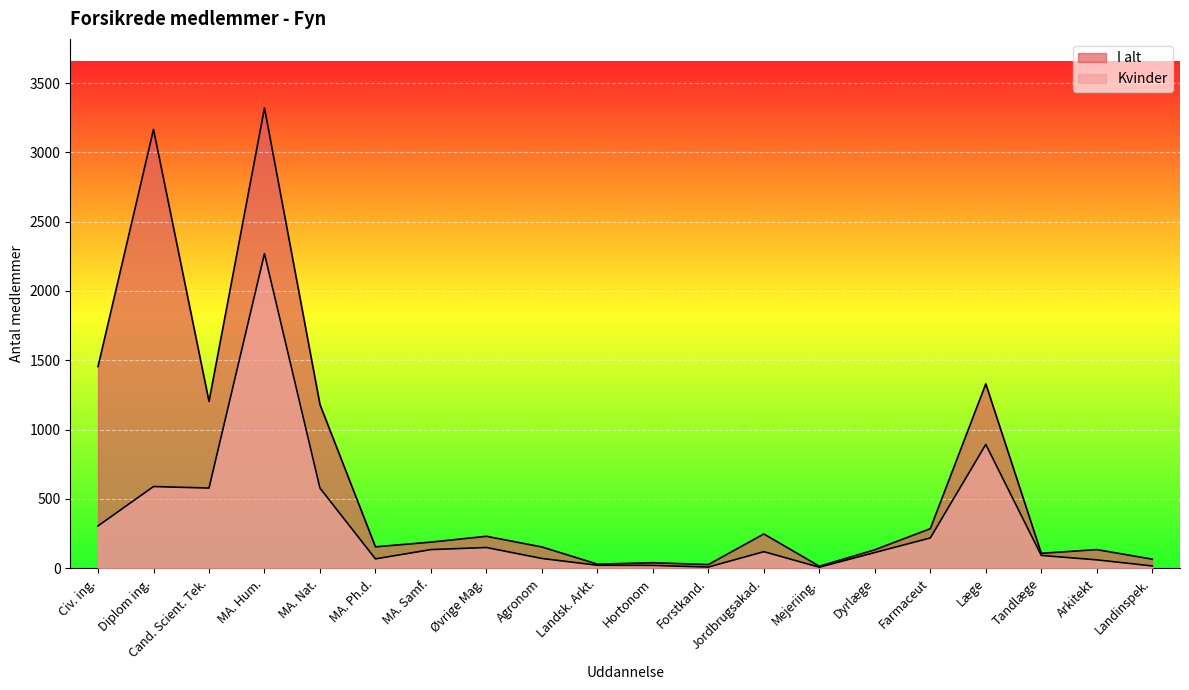

True or false: I alt and Kvinder intersect in this chart.

False